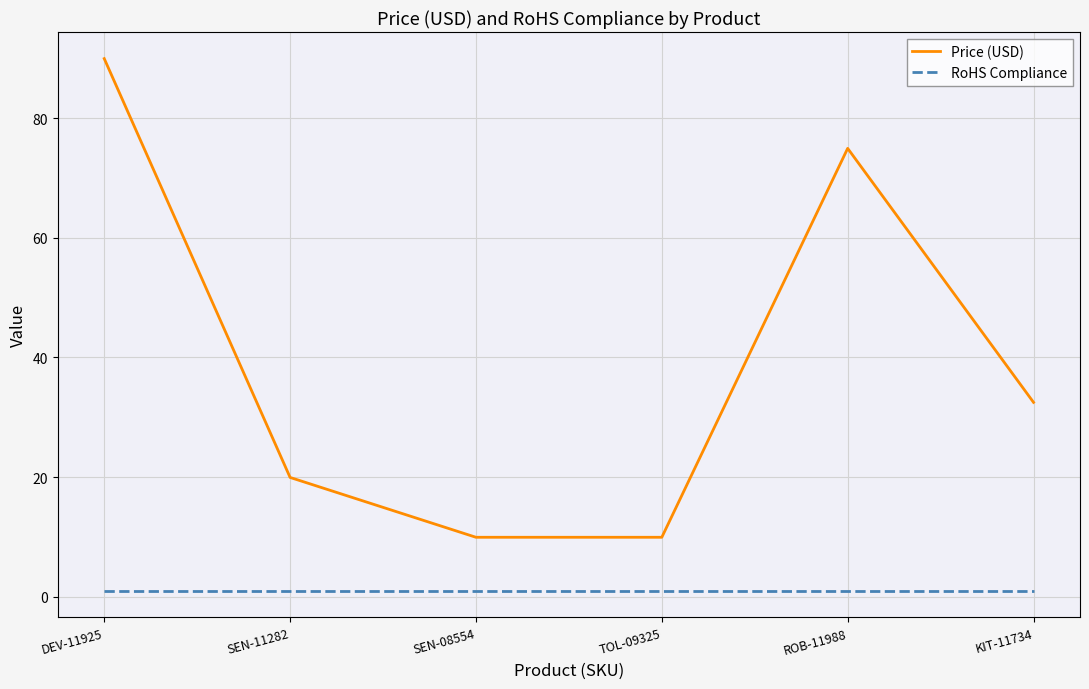

What is the sum of the RoHS Compliance values at TOL-09325 and KIT-11734?

2.0